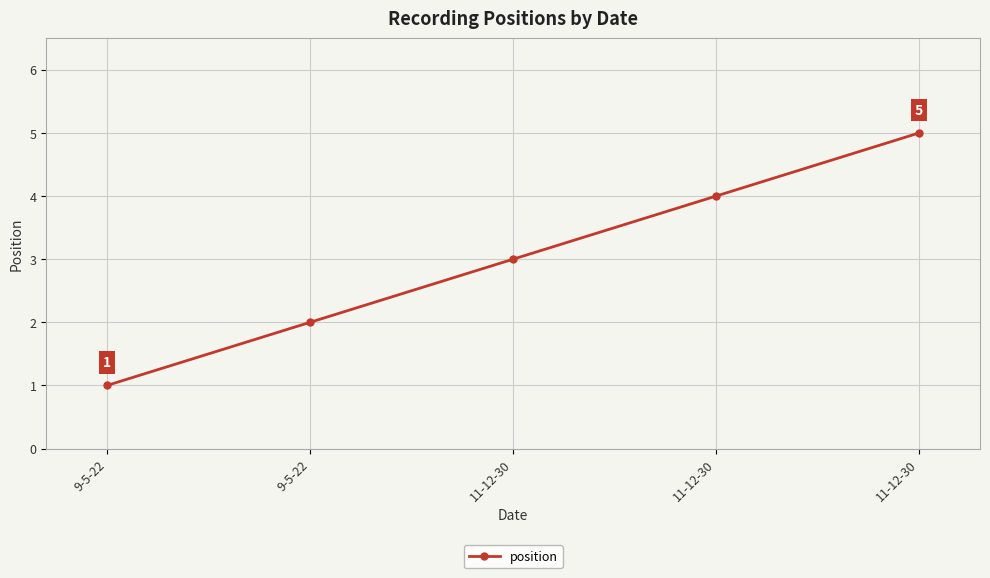

The chart shows a value of 1 at 11-12-30. True or false?

False